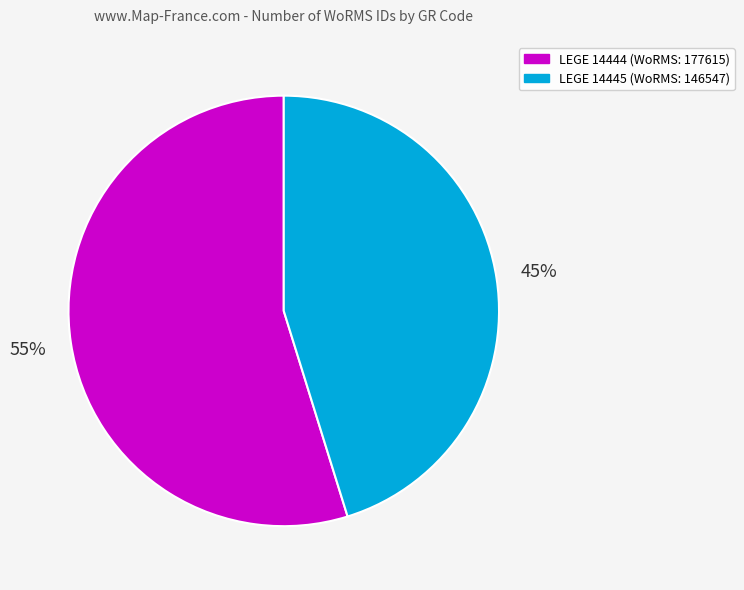

To the nearest percent, what is the difference between the largest and smallest slice percentages?

10%